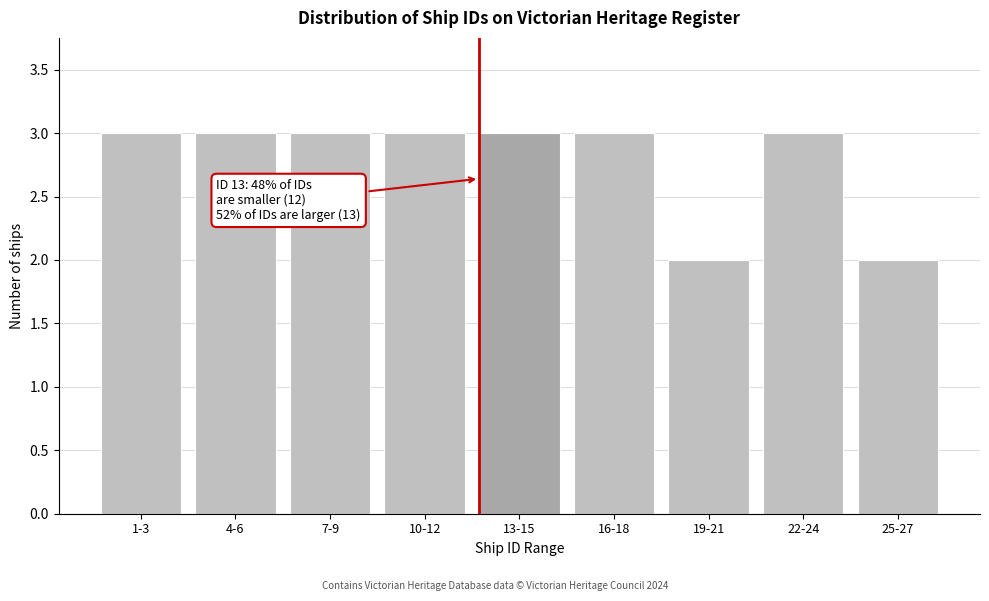

Reading left to right, list all the values displayed in this chart.

1-3=3	4-6=3	7-9=3	10-12=3	13-15=3	16-18=3	19-21=2	22-24=3	25-27=2